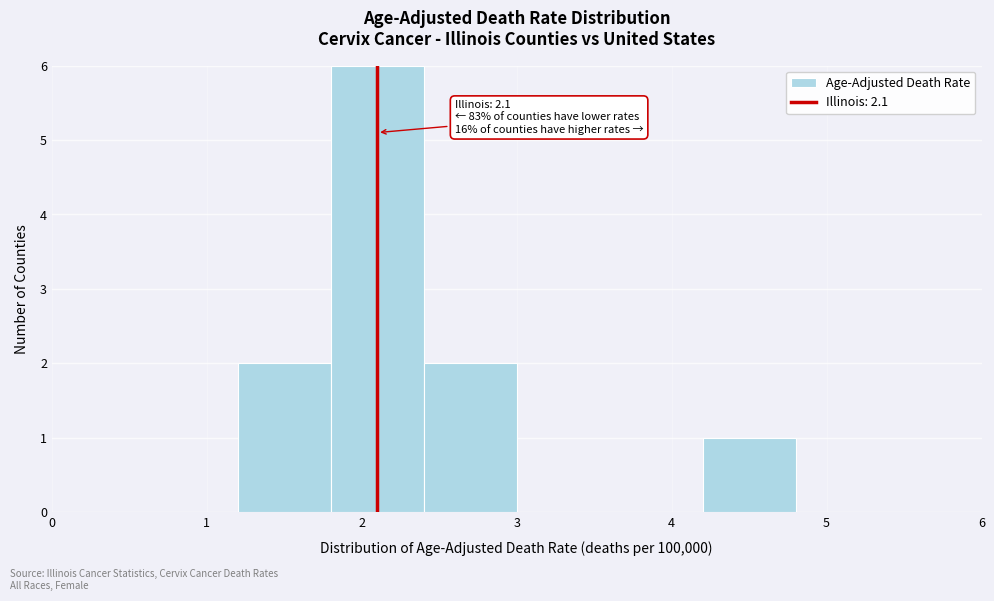

Which range on the x-axis has the tallest bar?

1.8 to 2.4